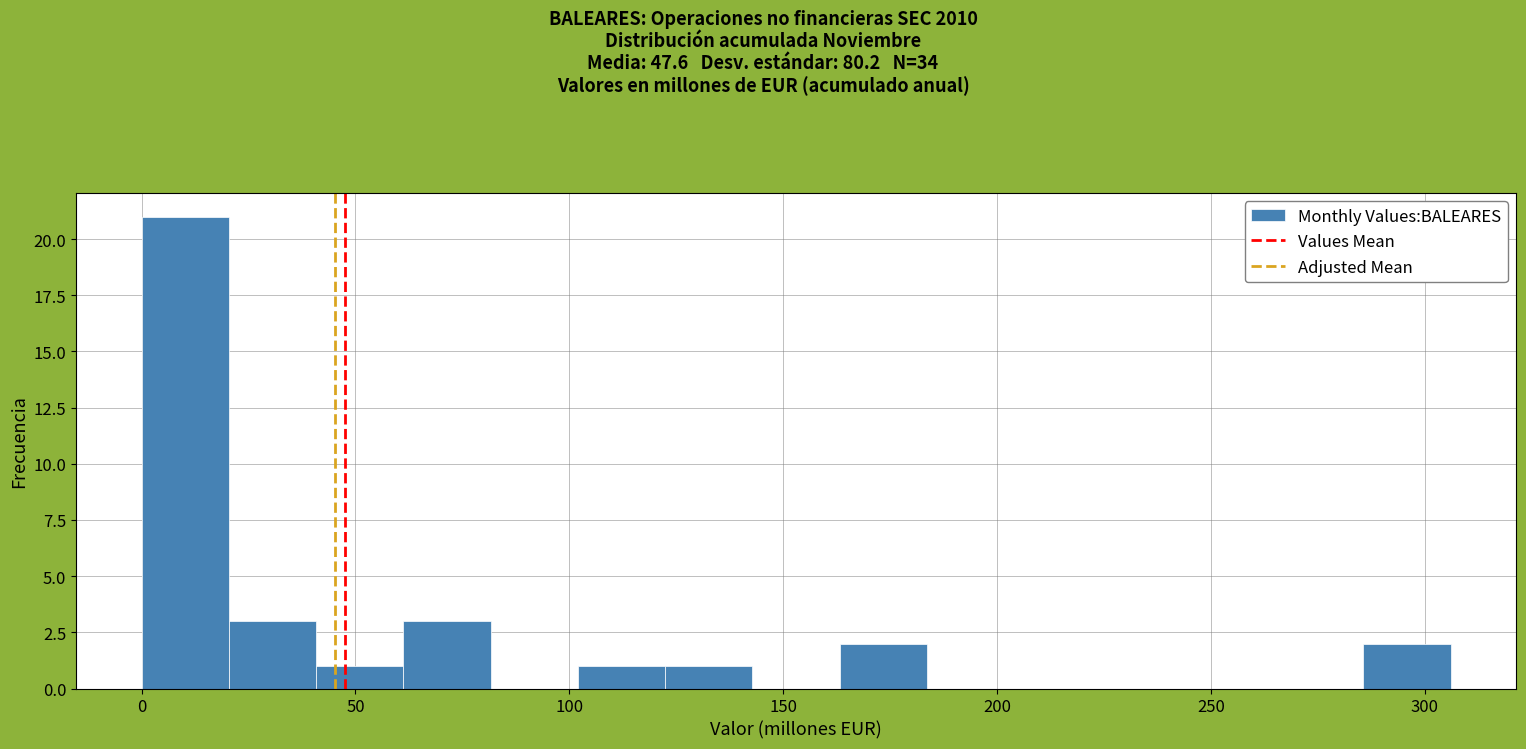

How tall is the bar that spans 120 to 145 on the x-axis? Neither the bar edges nor the heights are printed on the chart, so give them approximately, as read against the axes.

1